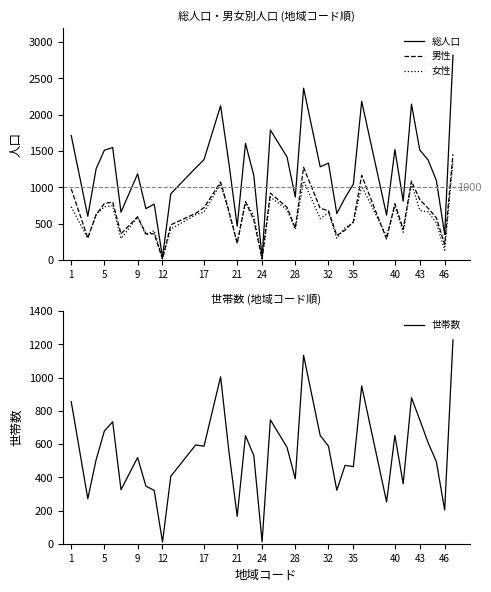

How many lines are shown in the chart?

4